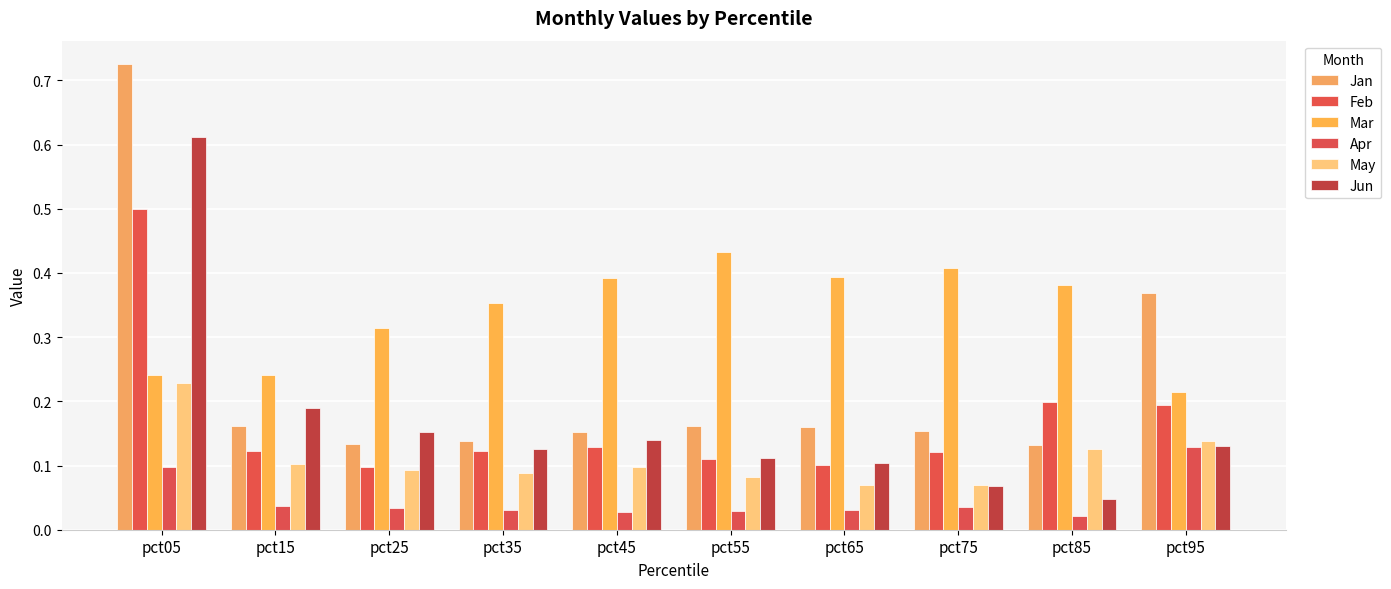

What is the highest value of the Mar series?

0.4